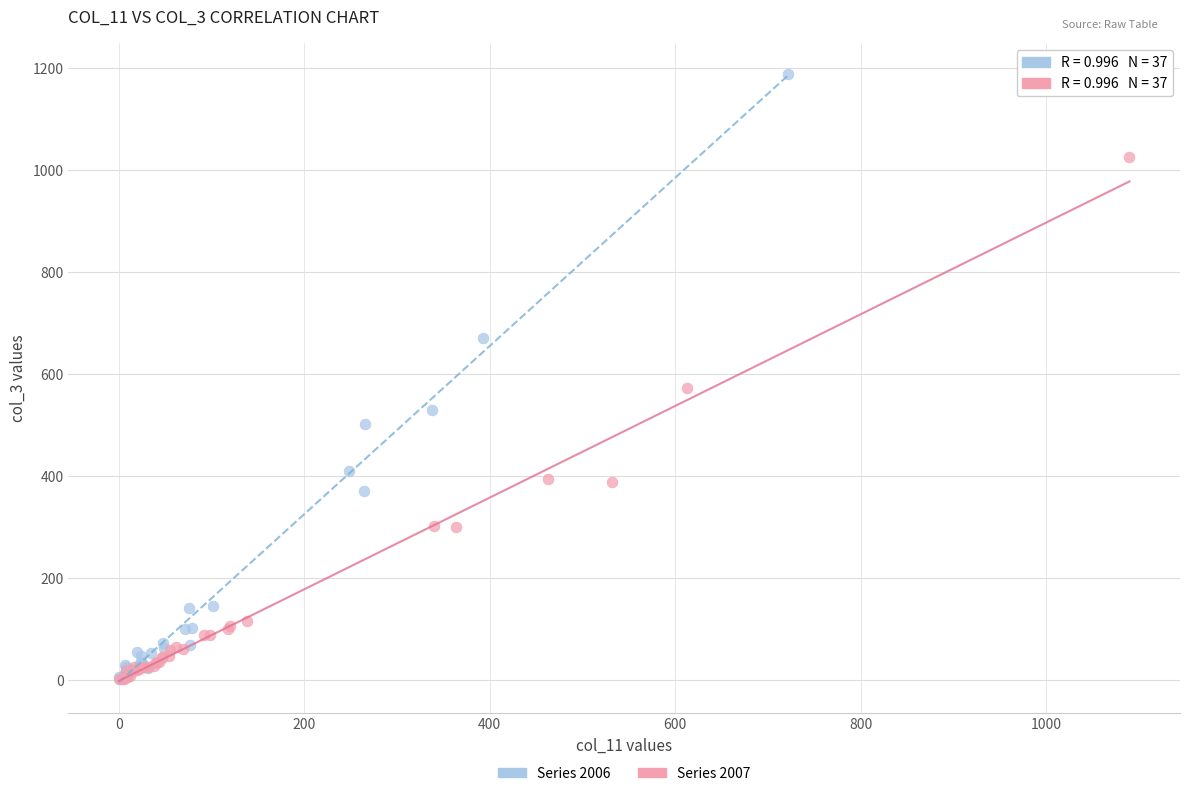

Which series has the largest Y range (max minus min)?

Series 2006